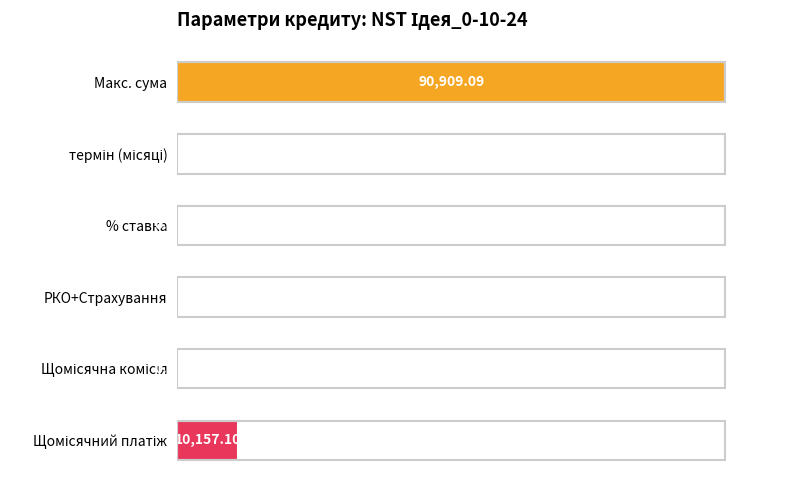

Which has a higher value, % ставка or Макс. сума?

Макс. сума